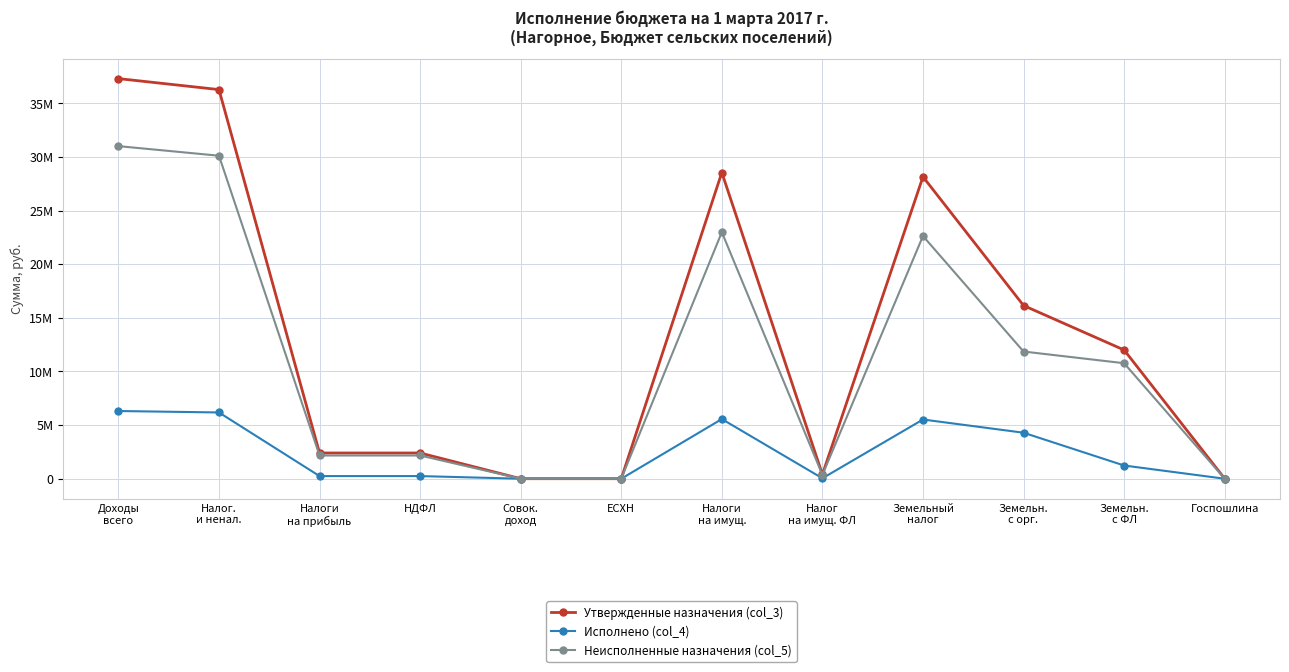

Rank the series by their maximum value, from lowest to highest.

Исполнено (col_4), Неисполненные назначения (col_5), Утвержденные назначения (col_3)